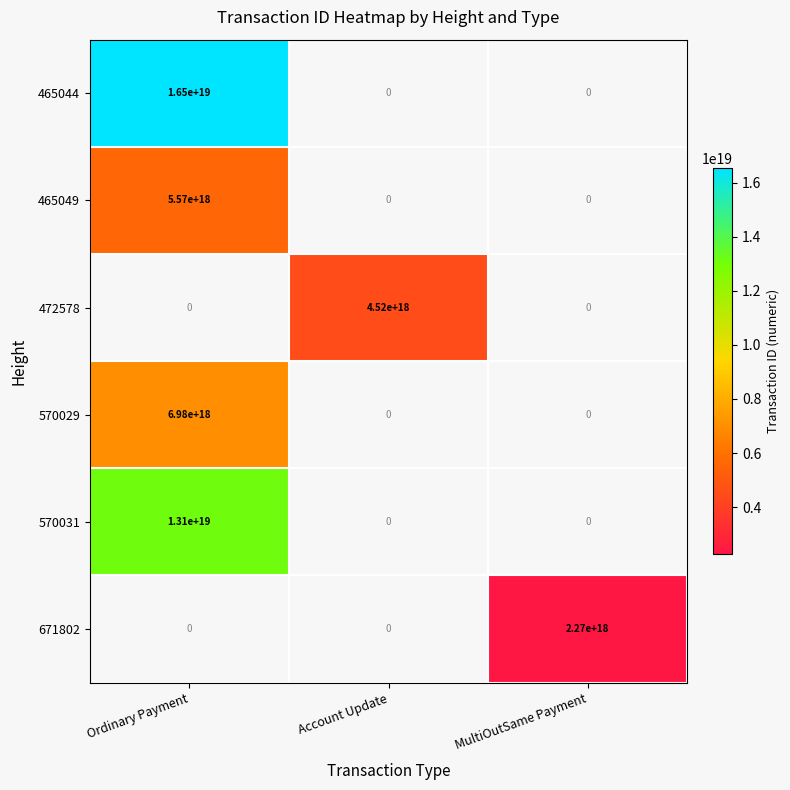

The 465044 series shows 16500000000000000000 at Ordinary Payment. True or false?

True